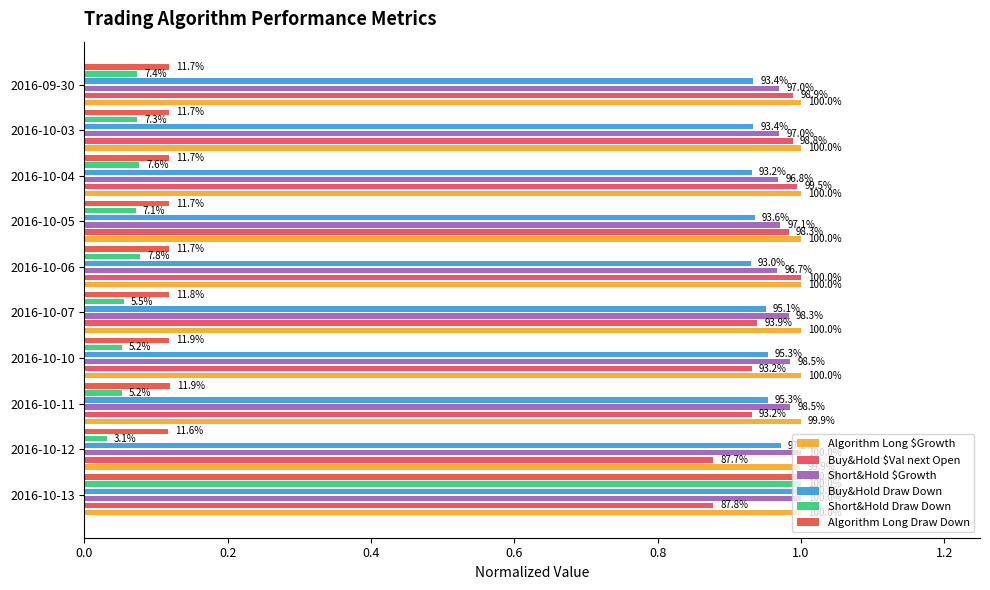

The value of Algorithm Long $Growth at 2016-10-10 is 1.0. True or false?

True